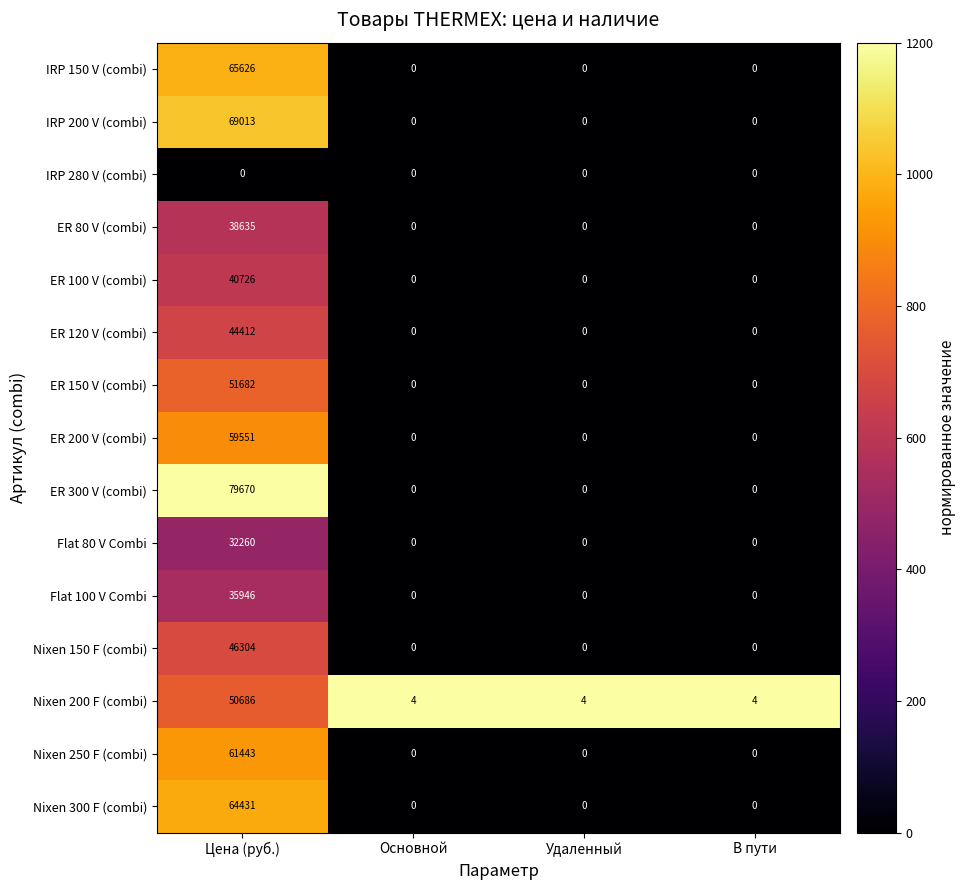

What is the maximum value for IRP 200 V (combi)?

69013